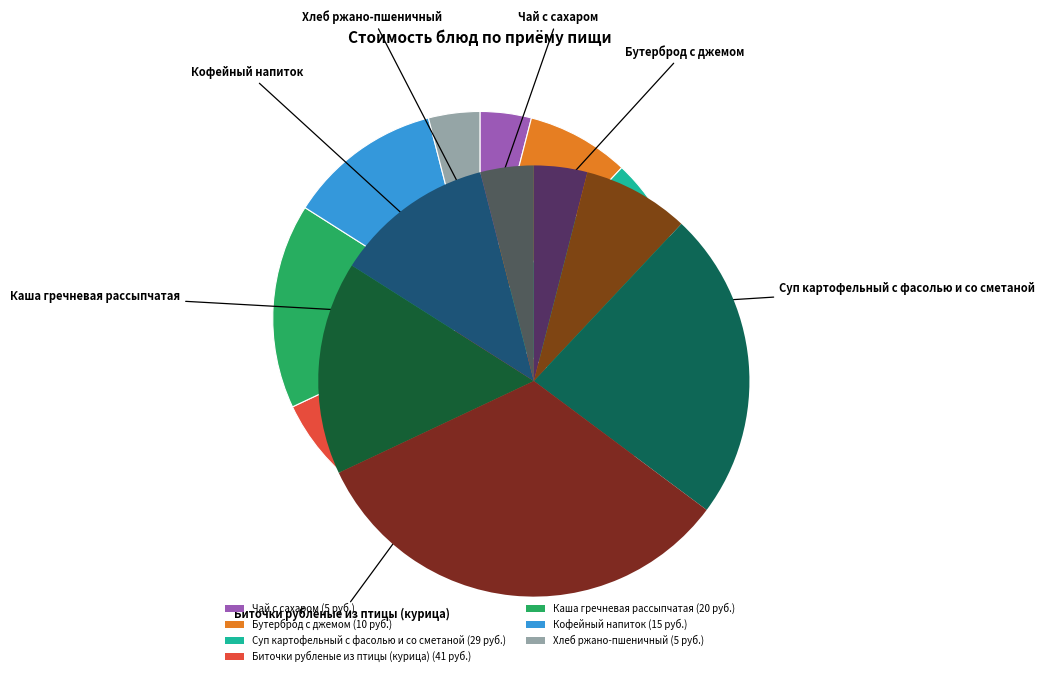

Combined, what portion of the pie is Каша гречневая рассыпчатая and Чай с сахаром?

20.0%